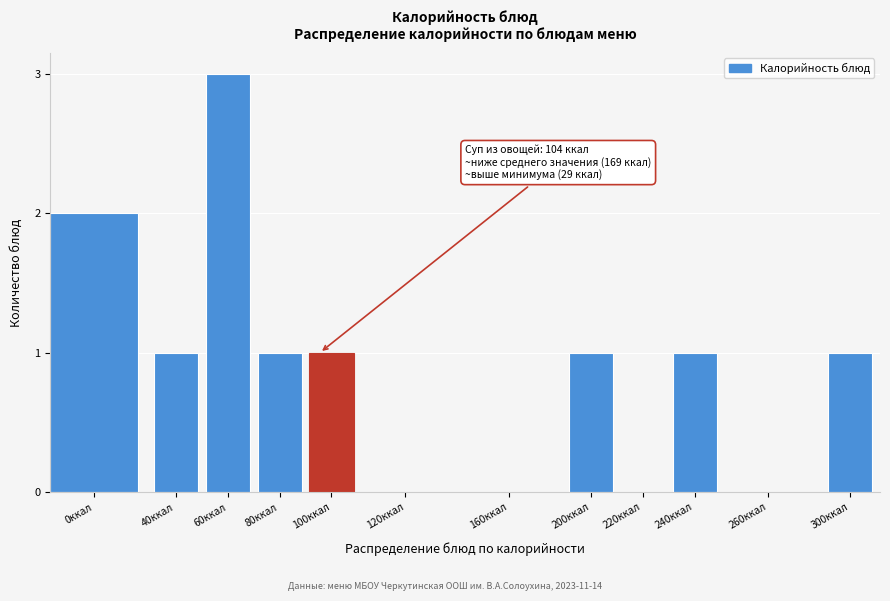

Reading right to left, list all the values displayed in this chart.

300ккал=1	260ккал=0	240ккал=1	220ккал=0	200ккал=1	160ккал=0	120ккал=0	100ккал=1	80ккал=1	60ккал=3	40ккал=1	0ккал=2